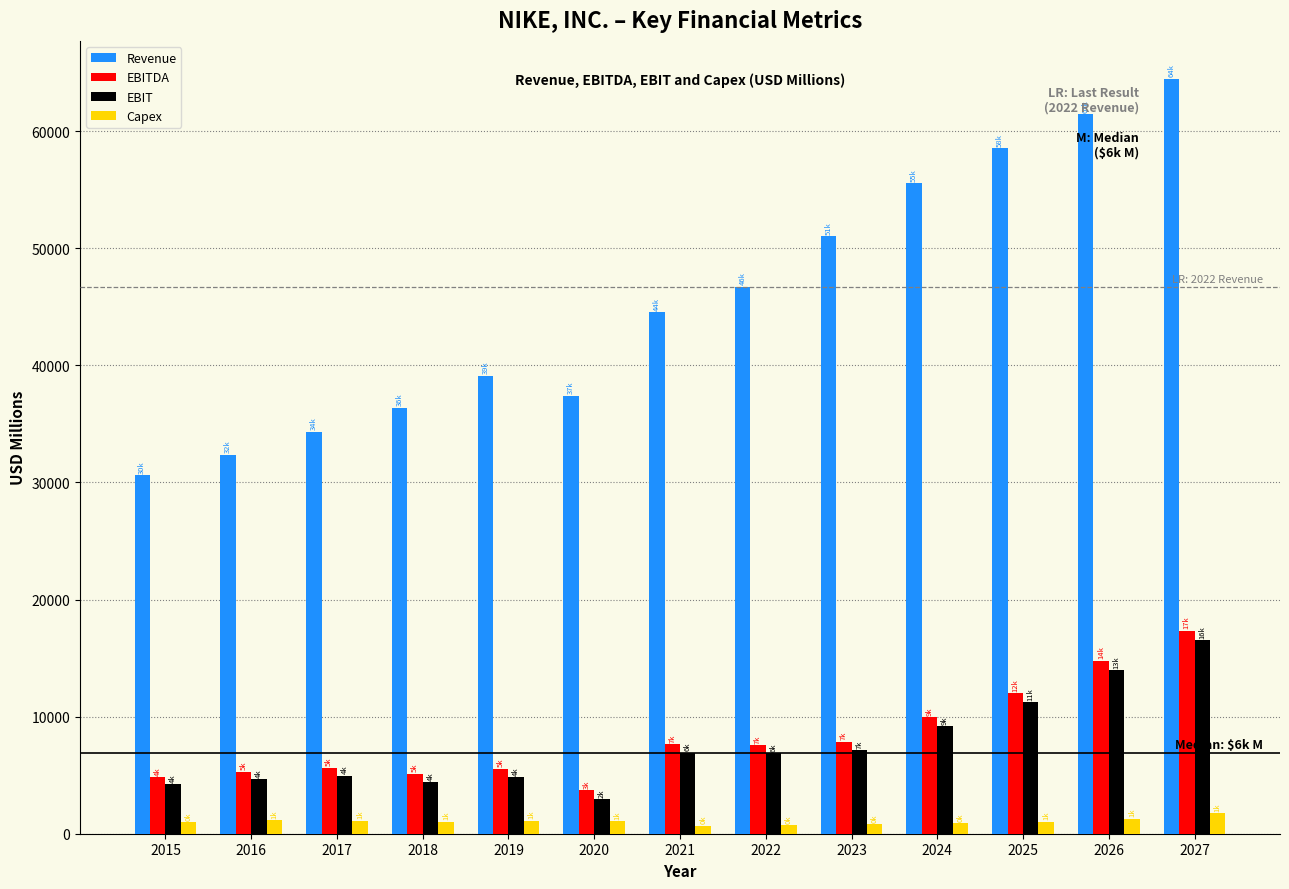

Is the value of EBIT at 2025 greater than the value of EBITDA at 2026?

No